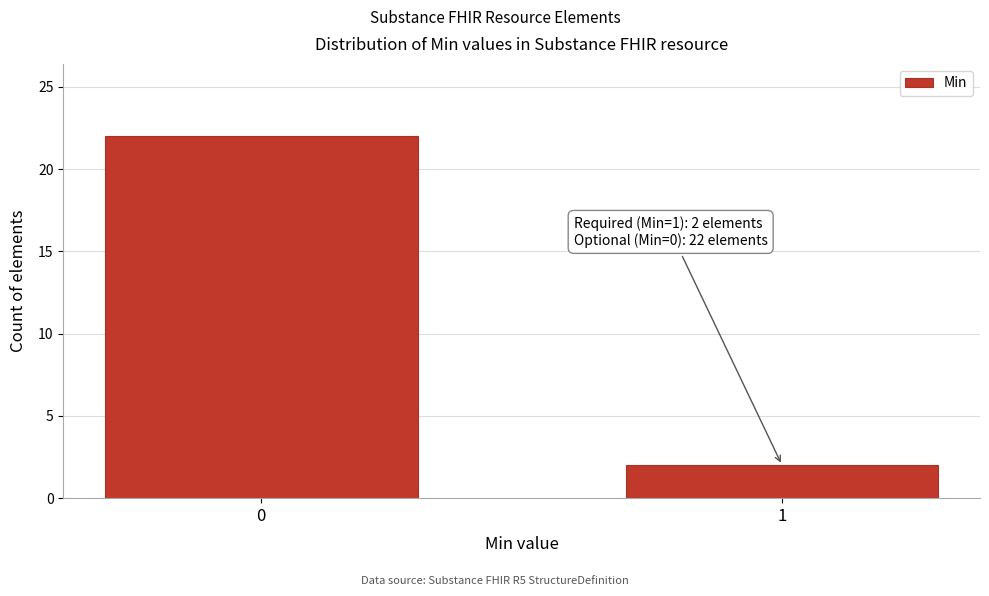

Reading left to right, extract all data points from this chart.

0=22	1=2